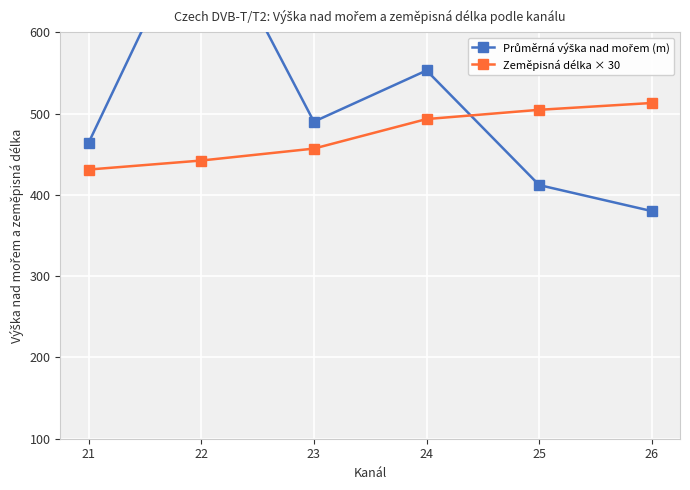

What value does the Zeměpisná délka × 30 series have at 26?

513.0